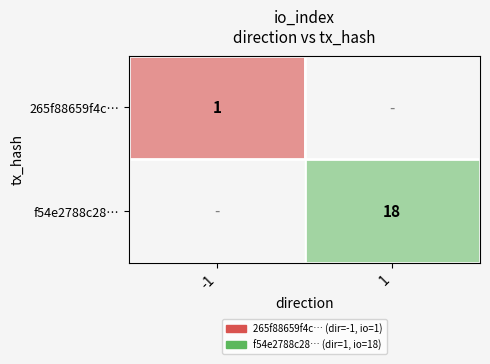

True or false: 265f88659f4c… has a value of 2 at -1.

False